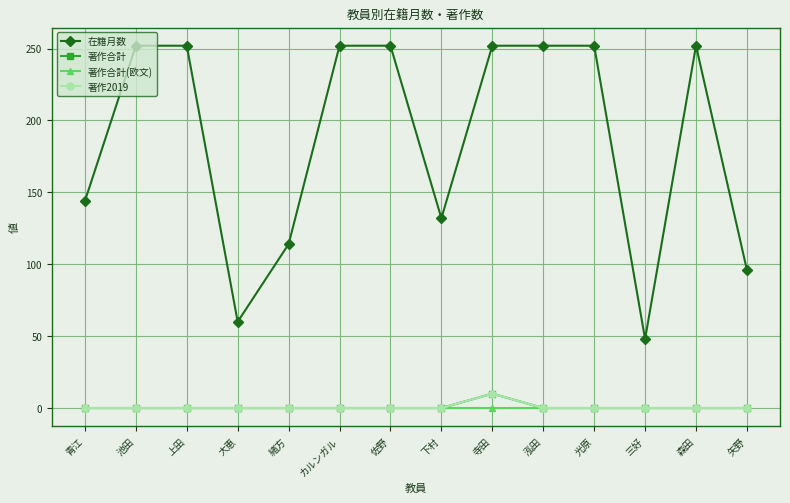

True or false: 著作合計(欧文) has a value of 0 at 青江.

True